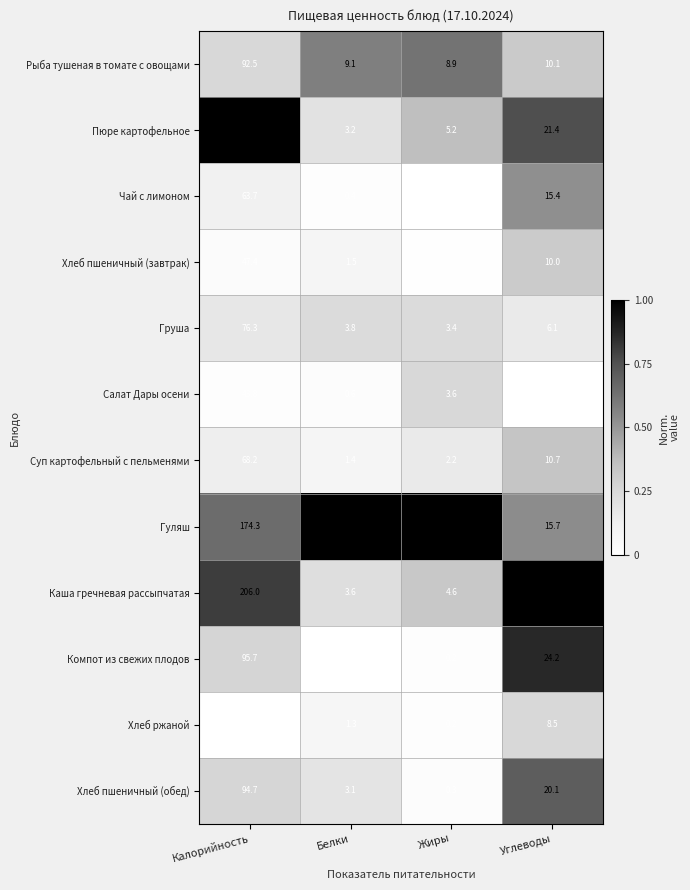

Between Белки and Углеводы, which series saw the biggest shift?

Каша гречневая рассыпчатая